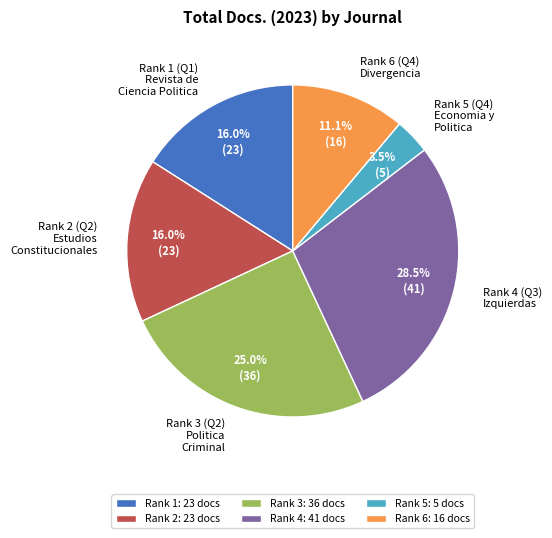

Which has a higher value, Rank 1 (Q1) Revista de Ciencia Politica or Rank 4 (Q3) Izquierdas?

Rank 4 (Q3) Izquierdas